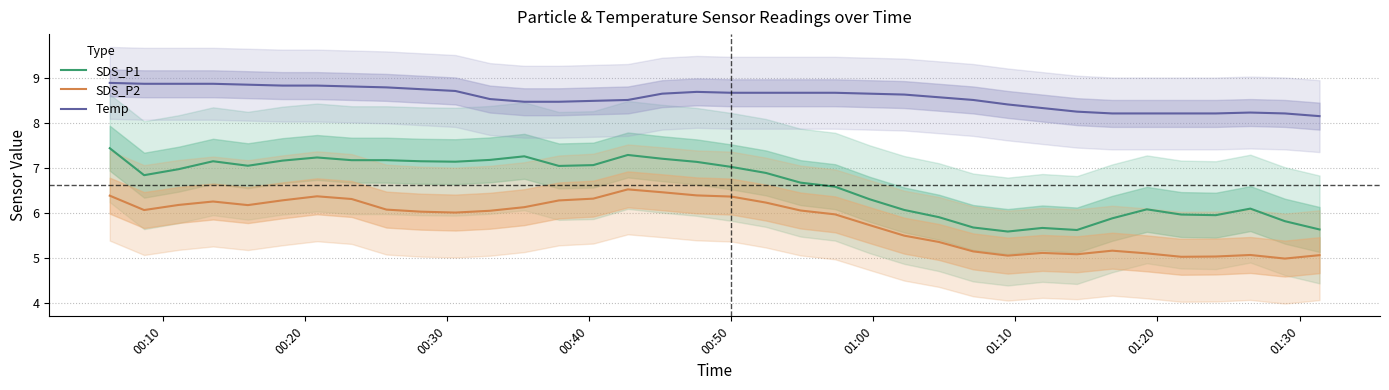

True or false: SDS_P1 and SDS_P2 intersect in this chart.

False